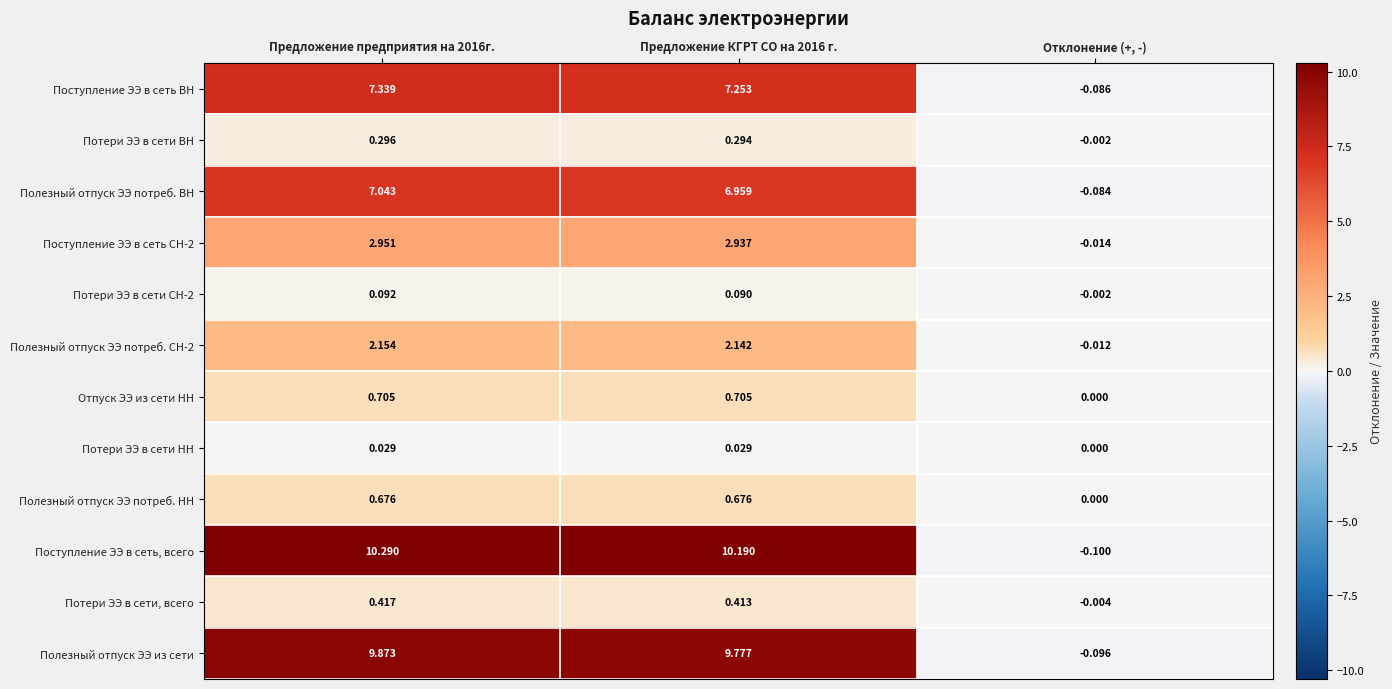

At which category does the chart reach its minimum across all series?

Отклонение (+, -)